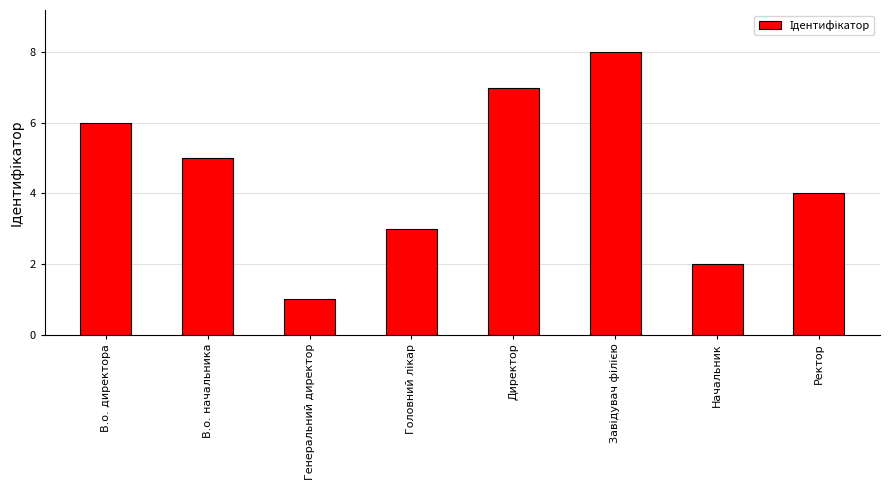

What is the difference between the values at Ректор and Директор?

3